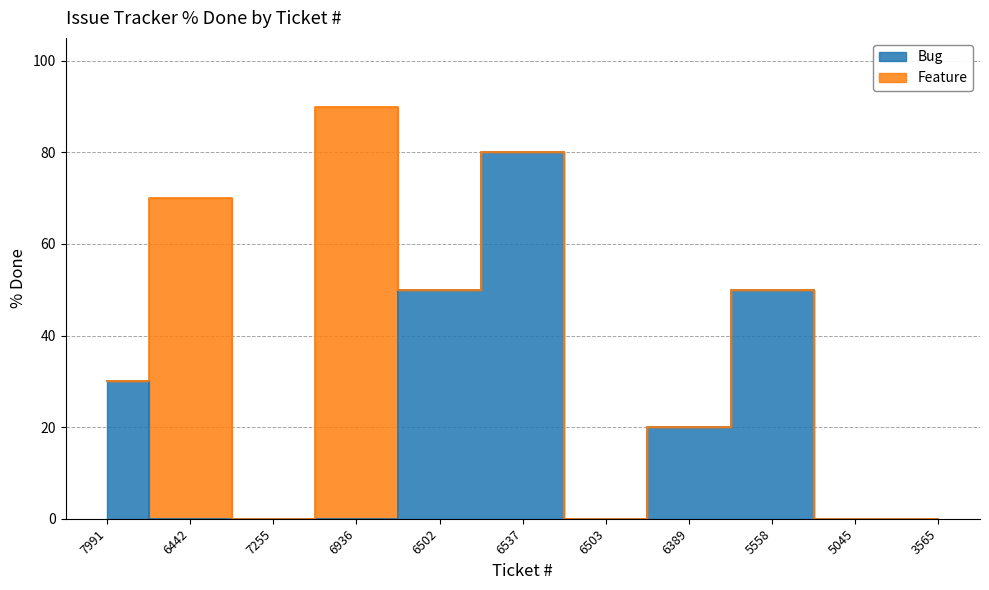

Where does the data first go above 30?

6442